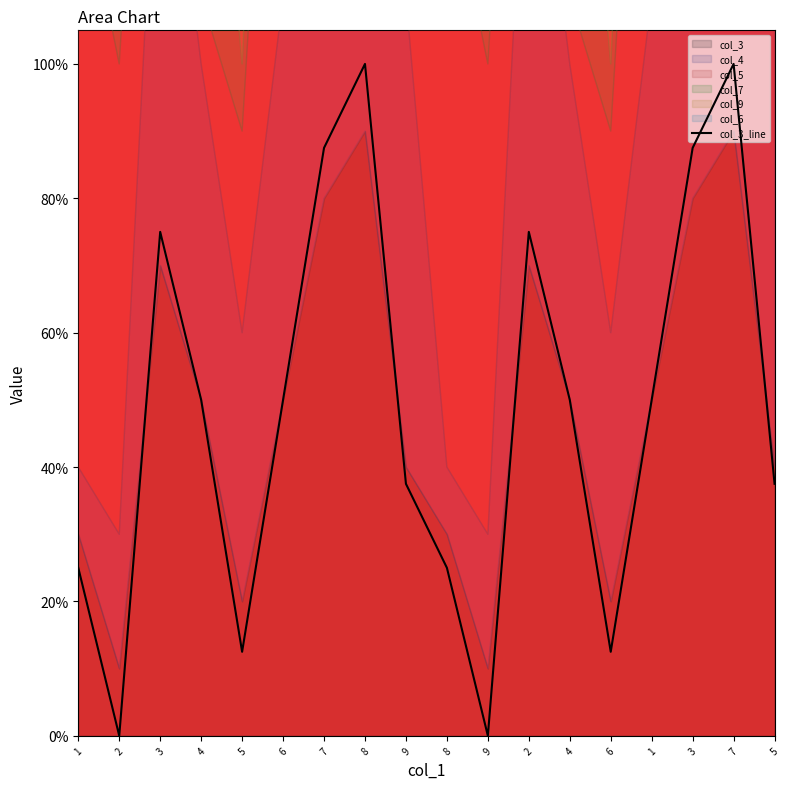

True or false: the data shows 0.2 at 4.

False